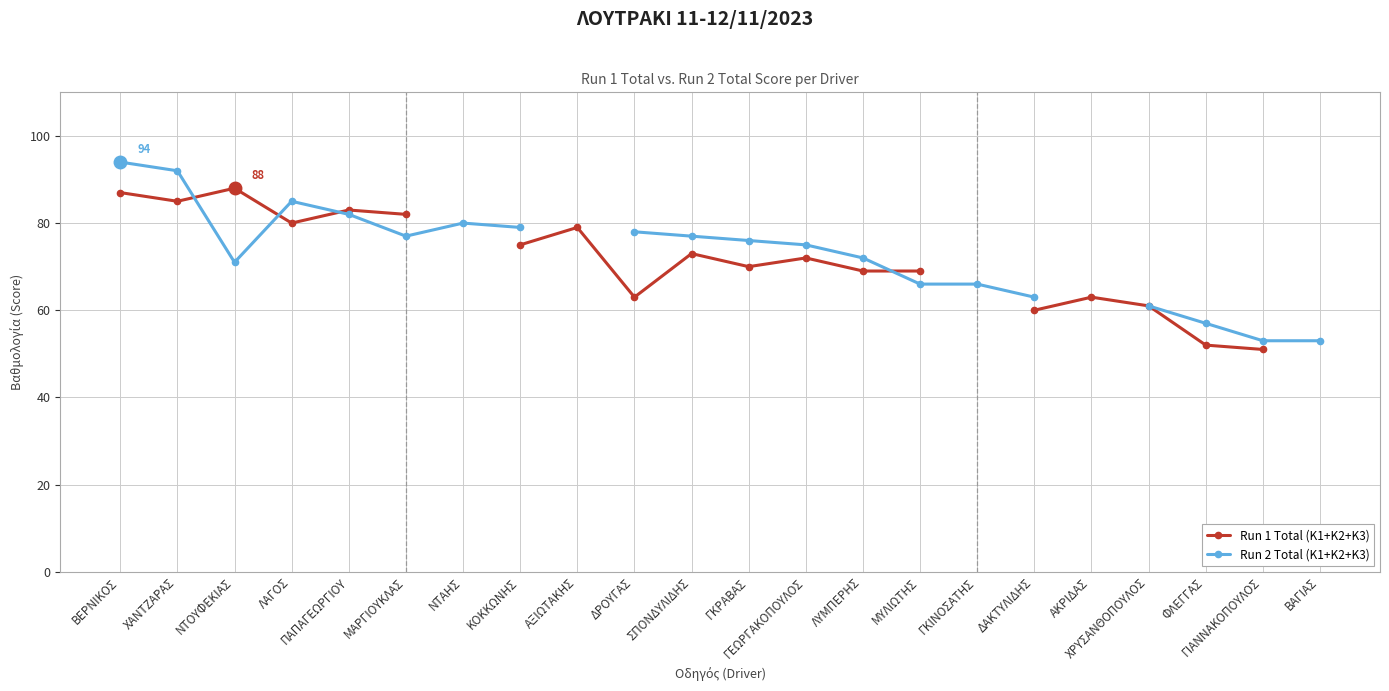

True or false: Run 2 Total (K1+K2+K3) has a value of 26.3 at ΔΑΚΤΥΛΙΔΗΣ.

False